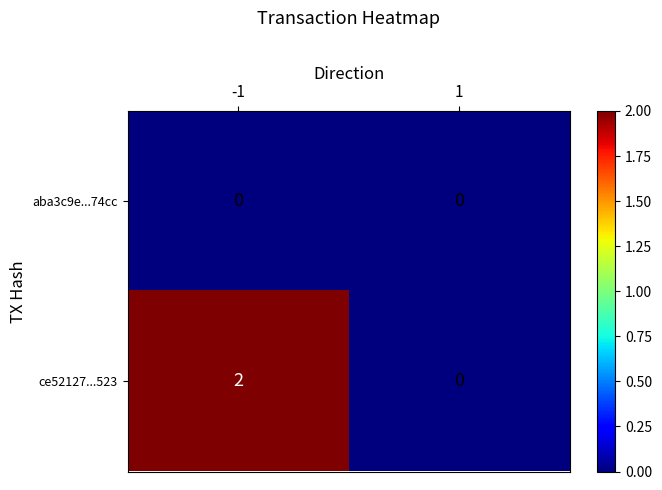

How many series are shown in this chart?

2